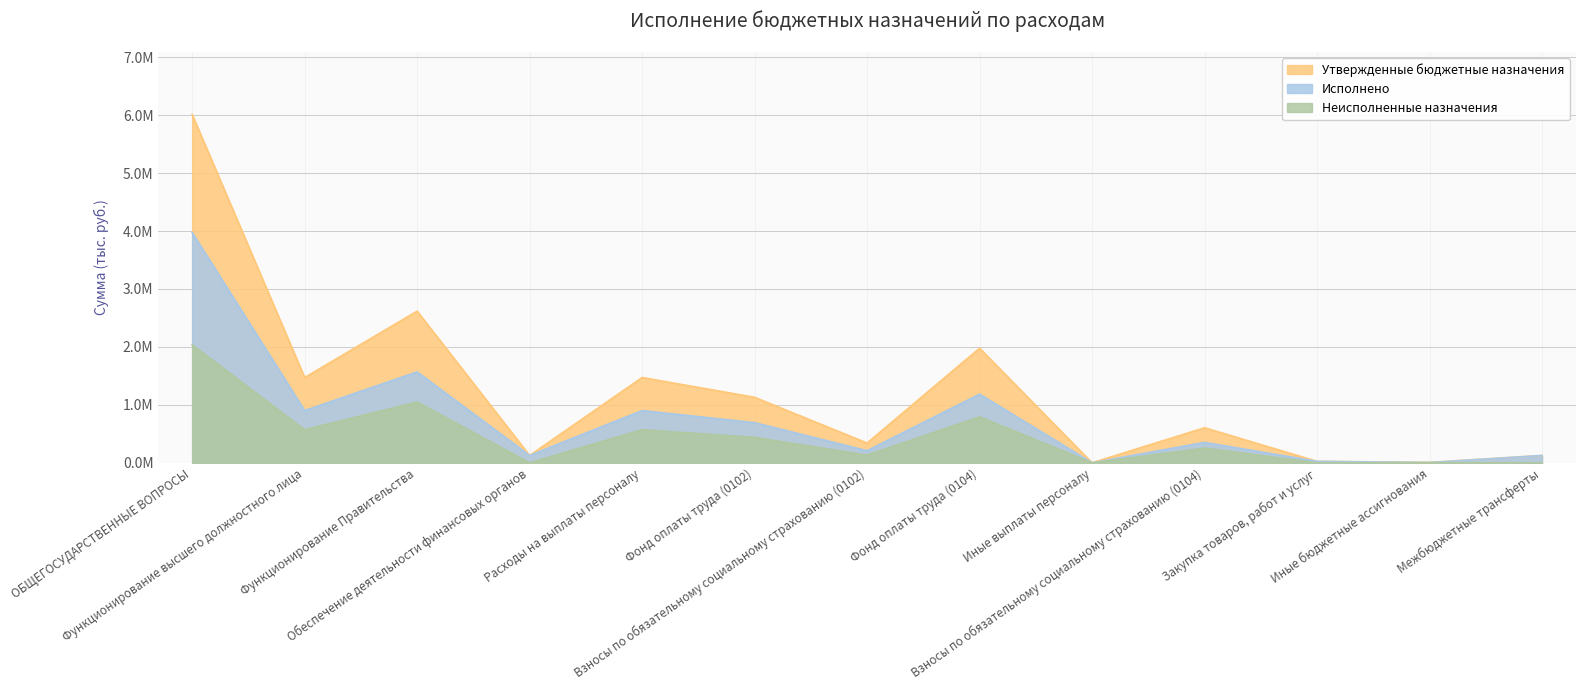

True or false: Неисполненные назначения and Исполнено intersect in this chart.

False